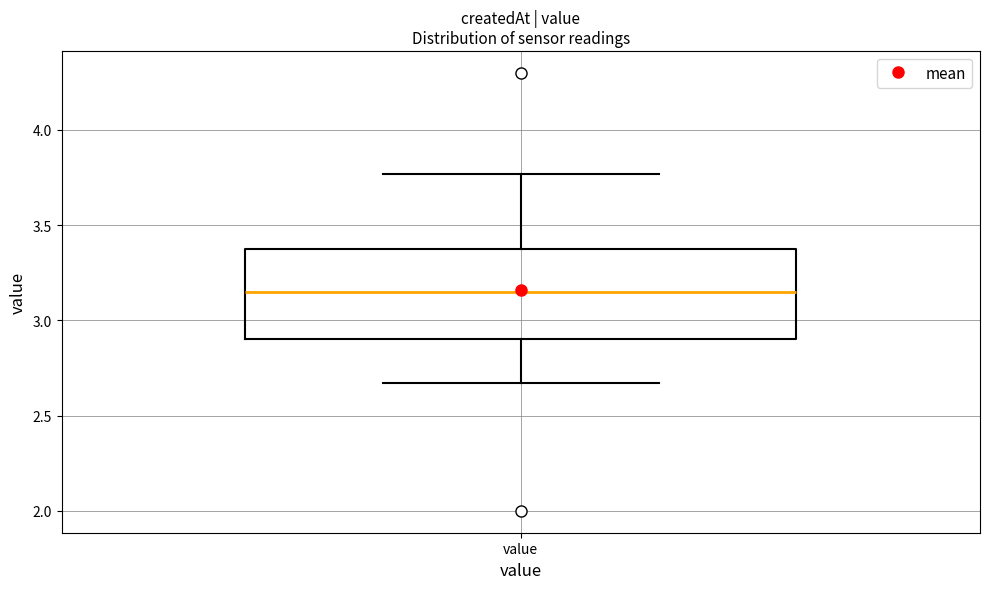

Where is the lower edge of the box for value on the y-axis? The values are not printed on the chart, so give them approximately, as read against the axis.

2.90